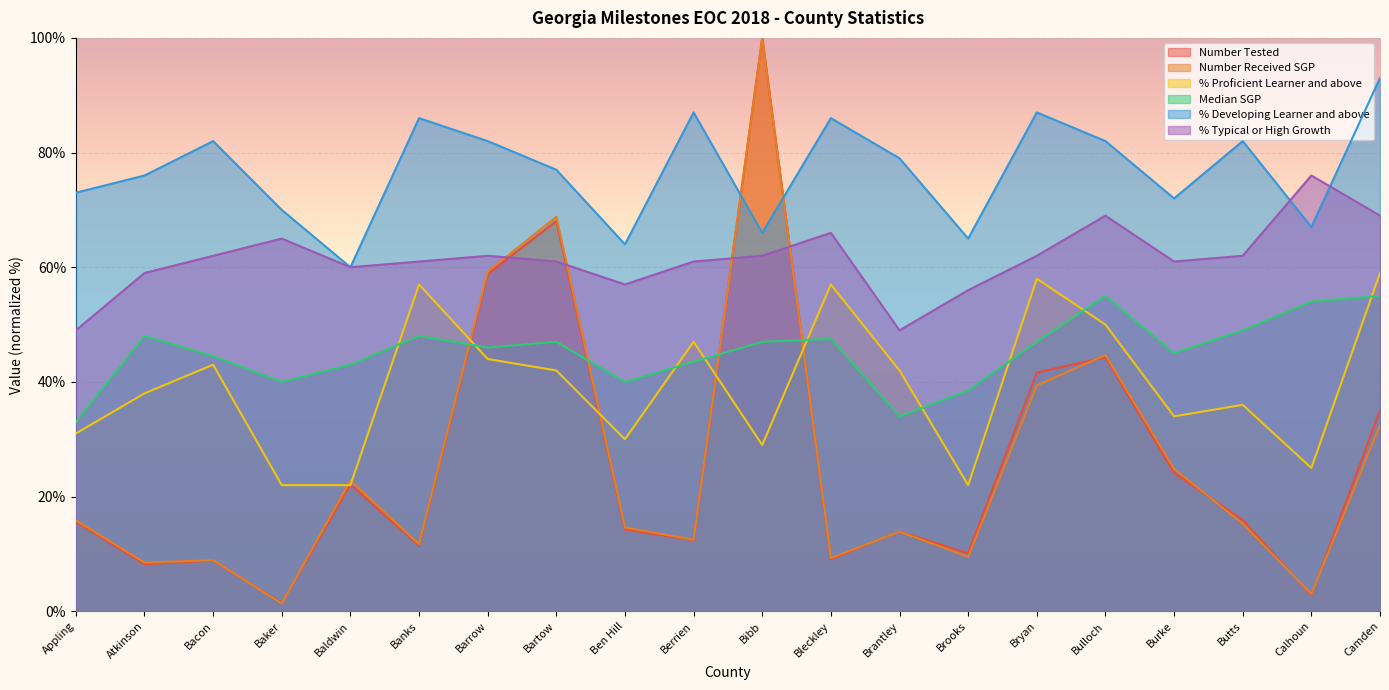

Reading left to right, transcribe all the data shown in this chart.

Number Tested: 15.6	8.2	8.8	1.5	22.1	11.5	58.8	68.0	14.3	12.4	100.0	9.1	13.9	10.1	41.6	44.3	24.1	15.9	2.9	35.0
Number Received SGP: 15.9	8.5	8.9	1.4	22.8	11.7	59.2	68.8	14.6	12.5	100.0	9.3	13.9	9.5	39.4	44.7	24.8	15.3	3.0	32.5
% Proficient Learner and above: 31.0	38.0	43.0	22.0	22.0	57.0	44.0	42.0	30.0	47.0	29.0	57.0	42.0	22.0	58.0	50.0	34.0	36.0	25.0	59.0
Median SGP: 33.0	48.0	44.5	40.0	43.0	48.0	46.0	47.0	40.0	43.5	47.0	47.5	34.0	38.5	47.0	55.0	45.0	49.0	54.0	55.0
% Developing Learner and above: 73.0	76.0	82.0	70.0	60.0	86.0	82.0	77.0	64.0	87.0	66.0	86.0	79.0	65.0	87.0	82.0	72.0	82.0	67.0	93.0
% Typical or High Growth: 49.0	59.0	62.0	65.0	60.0	61.0	62.0	61.0	57.0	61.0	62.0	66.0	49.0	56.0	62.0	69.0	61.0	62.0	76.0	69.0